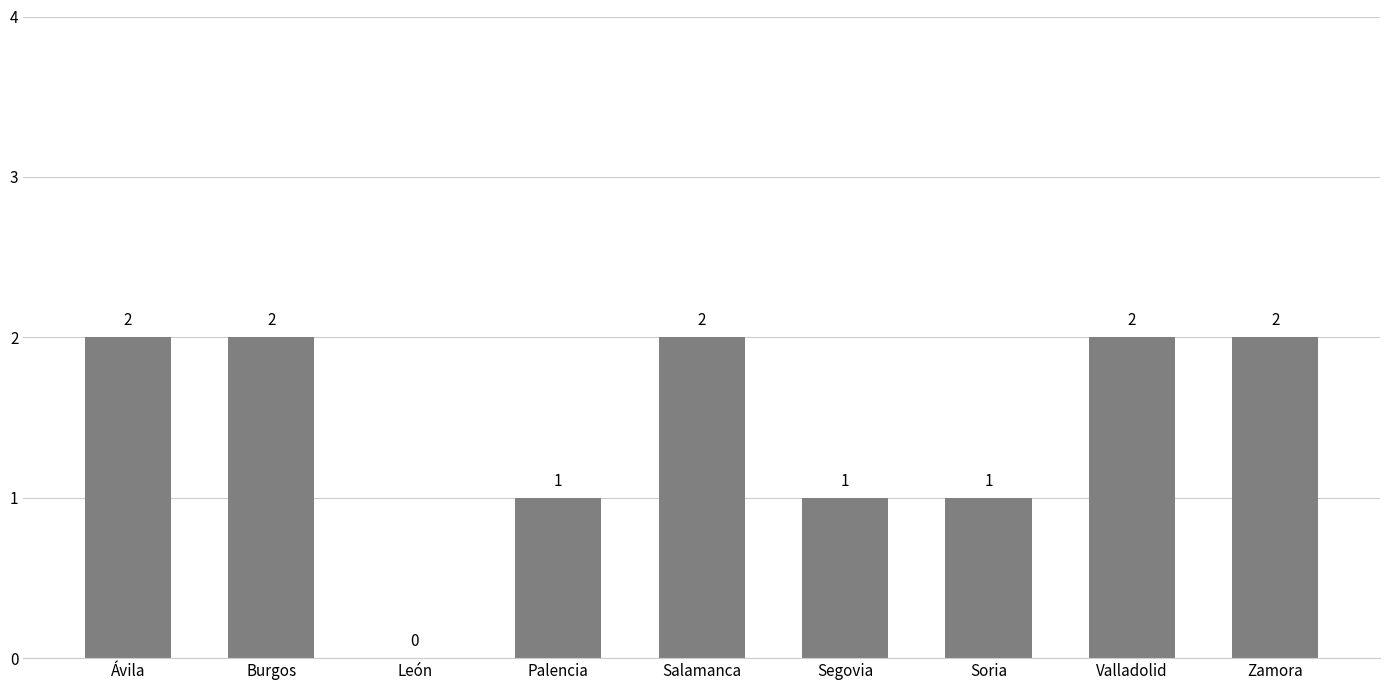

How many distinct data groups are displayed?

1